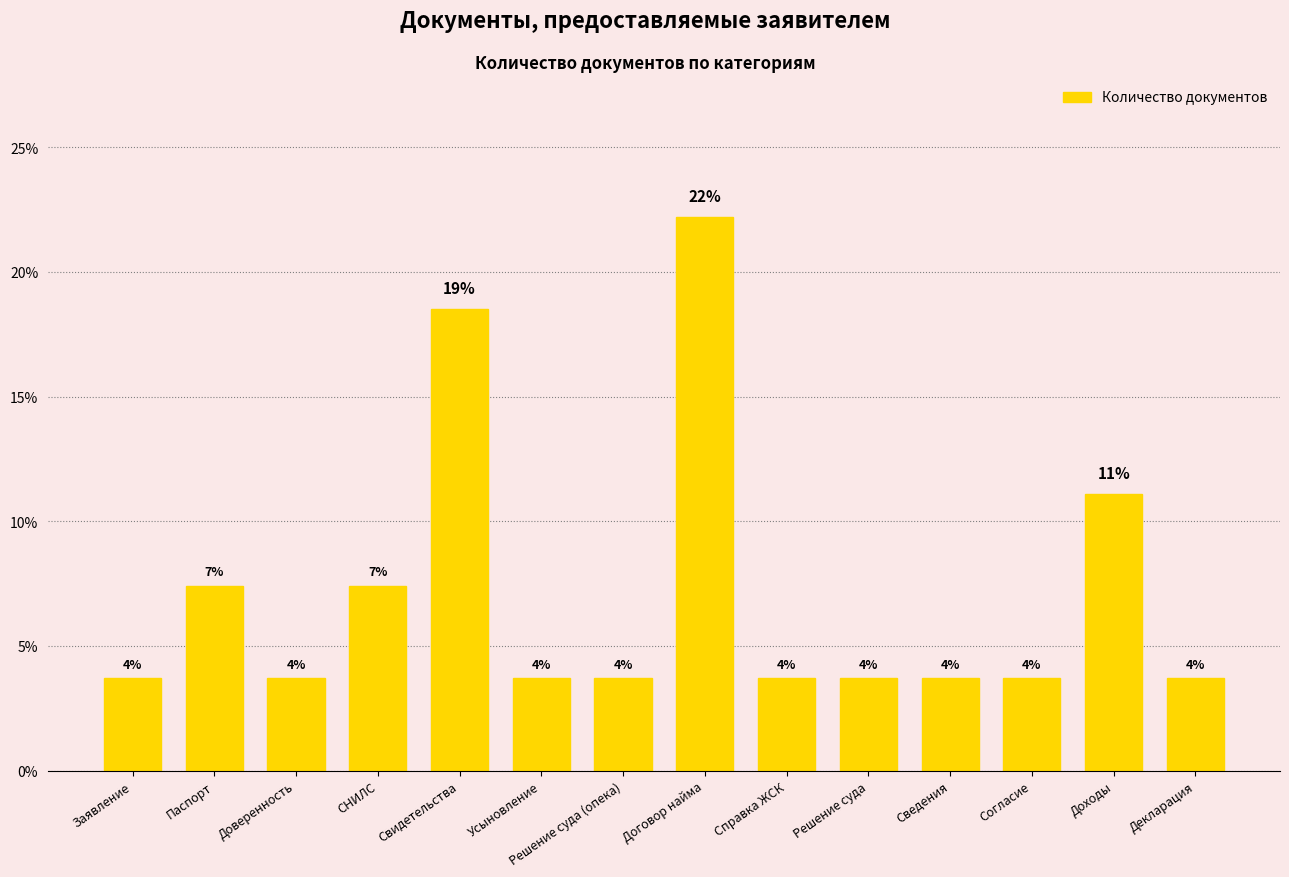

List the labels in order of value, largest first.

Договор найма, Свидетельства, Доходы, Паспорт, СНИЛС, Заявление, Доверенность, Усыновление, Решение суда (опека), Справка ЖСК, Решение суда, Сведения, Согласие, Декларация